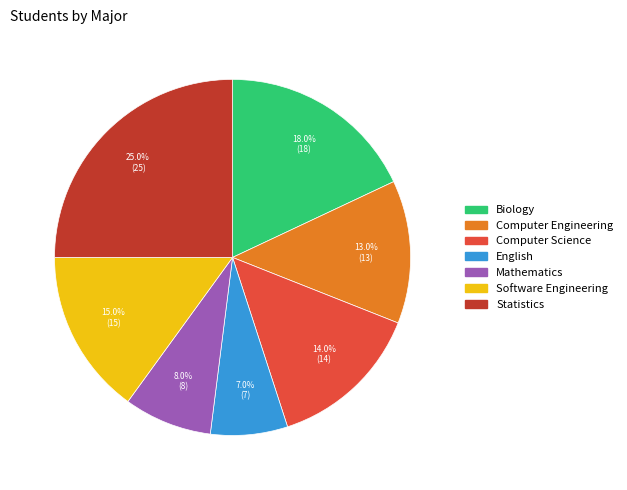

How much of the chart is everything except Computer Engineering?

87.0%